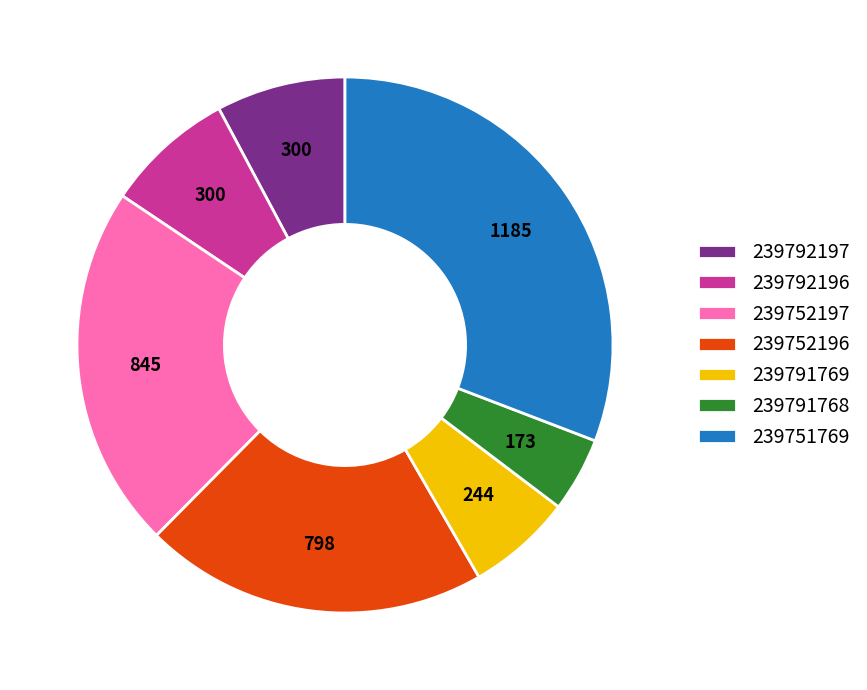

Approximately how many times larger is the value at 239752196 compared to 239792196?

2.7